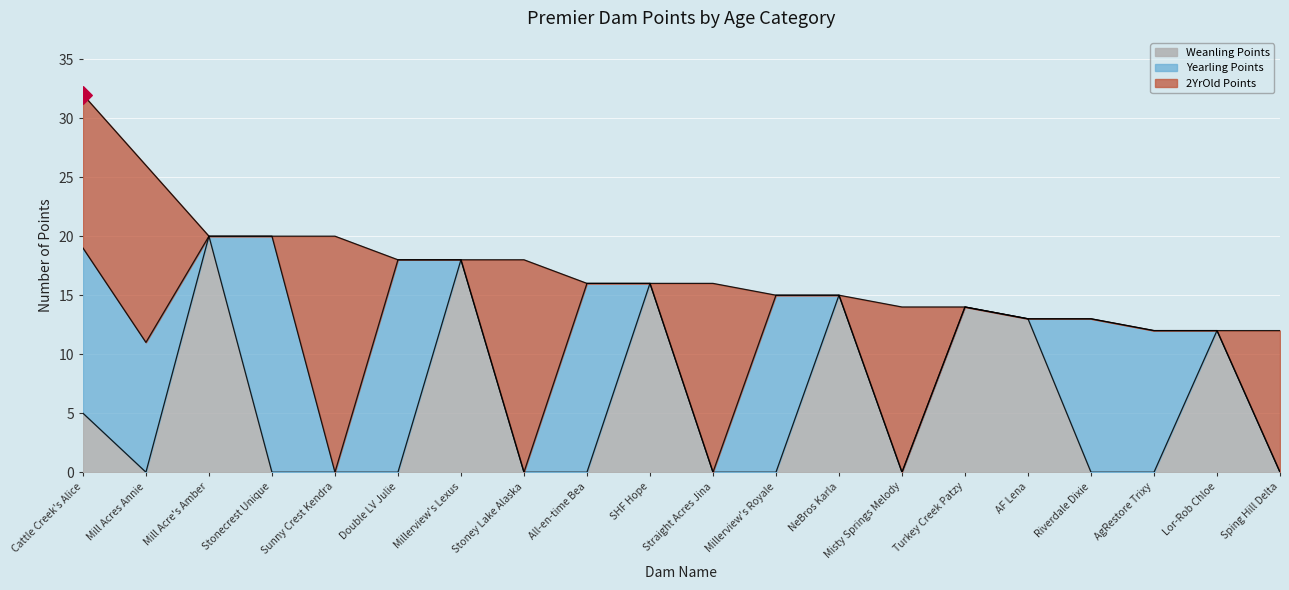

Is the value of Yearling Points at Sunny Crest Kendra greater than the value of Weanling Points at Stoney Lake Alaska?

No